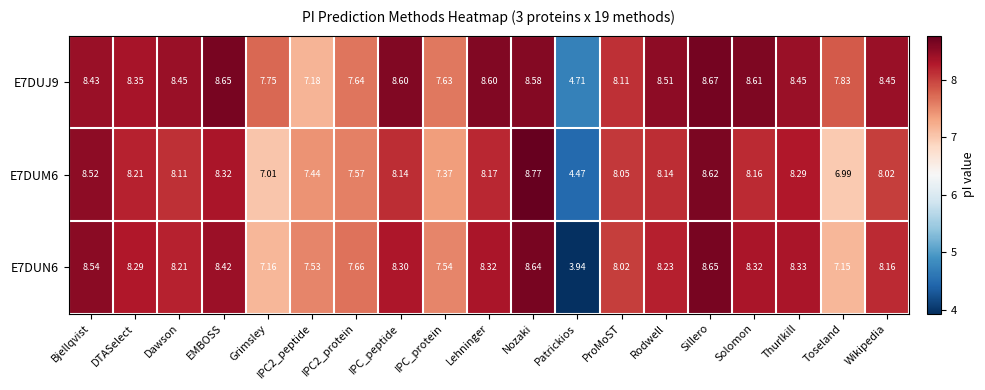

Where is E7DUM6 nearest to the value 6?

Toseland